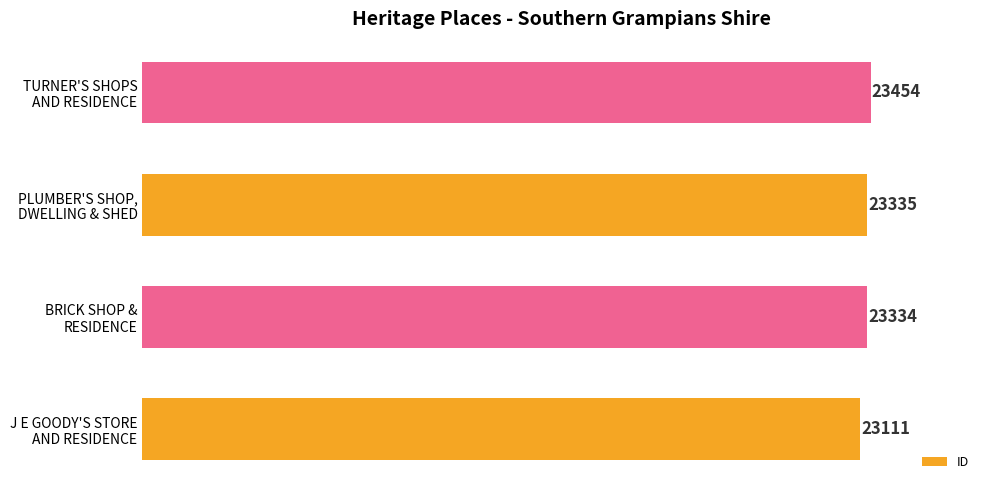

What is the minimum value shown in the chart?

23111